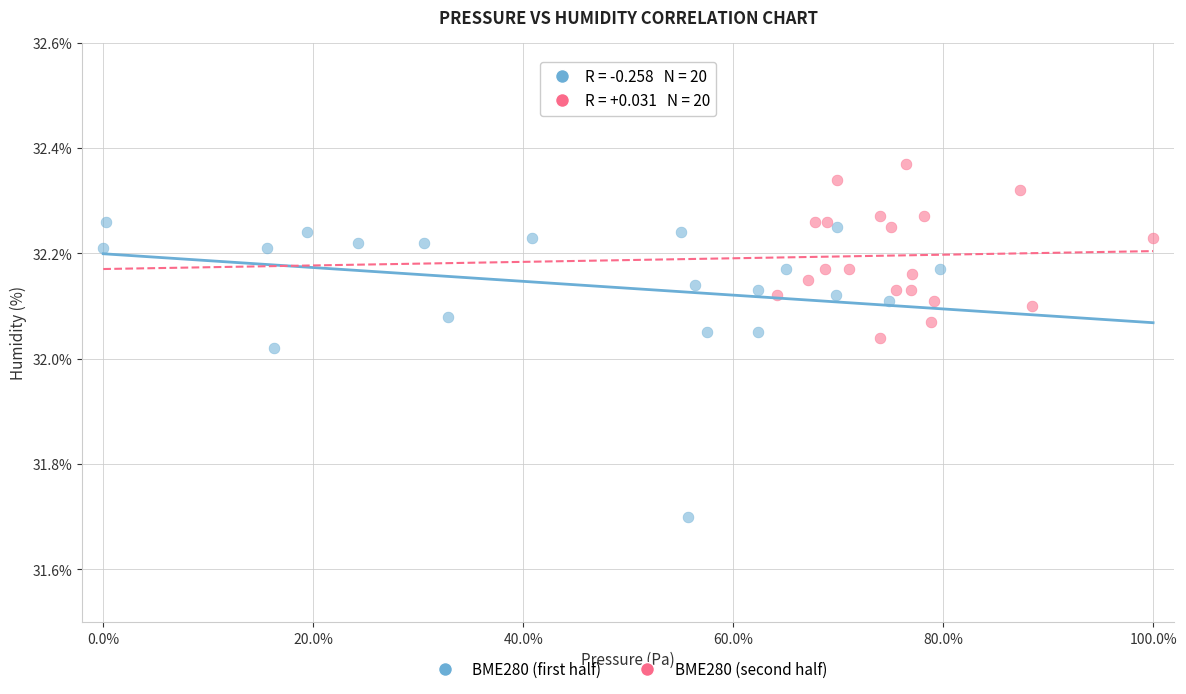

Which series reaches the maximum Y coordinate?

BME280 (second half)